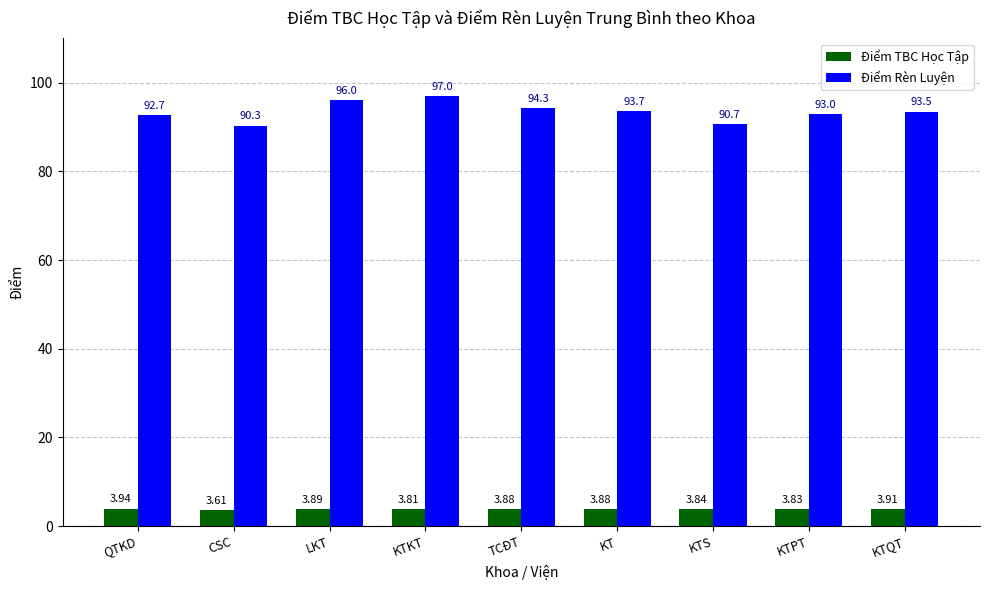

Which series has the widest spread of values?

Điểm Rèn Luyện